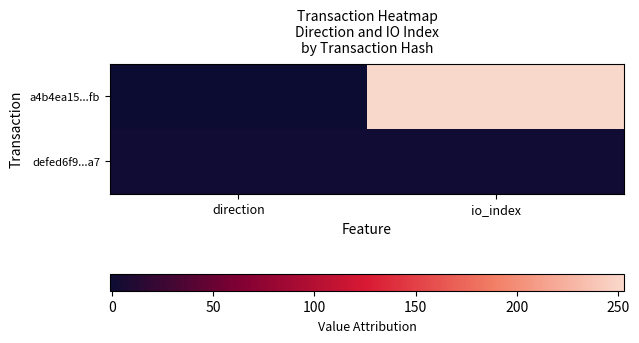

Rank the series by their maximum value, from highest to lowest.

a4b4ea15...fb, defed6f9...a7